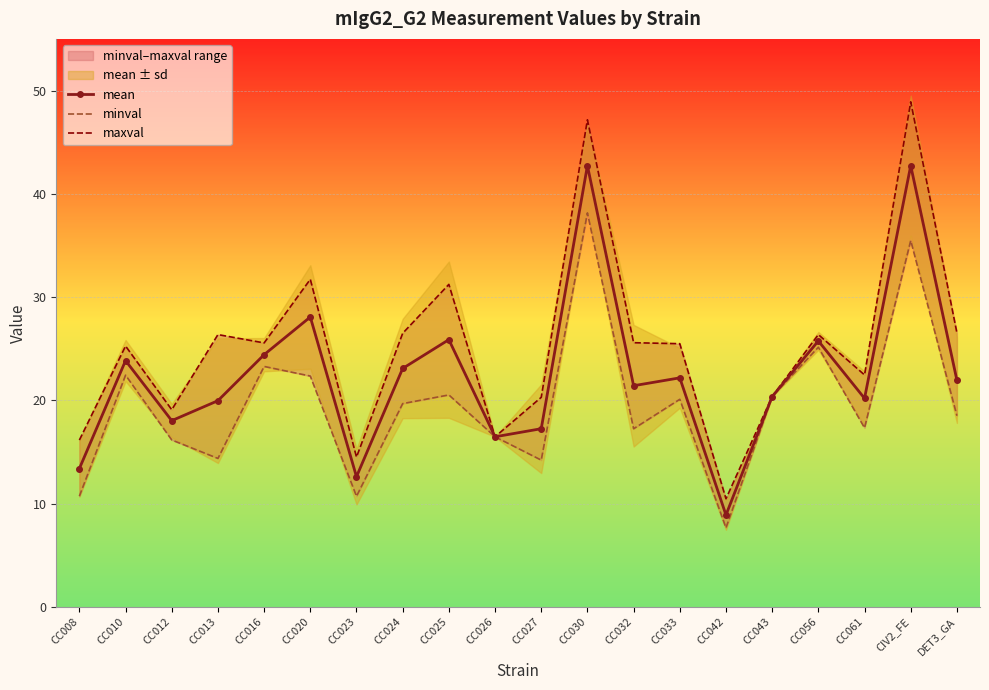

Reading left to right, what are all the values shown in this chart?

mean: CC008=13.4	CC010=23.9	CC012=18.0	CC013=20.0	CC016=24.4	CC020=28.1	CC023=12.6	CC024=23.1	CC025=25.9	CC026=16.5	CC027=17.3	CC030=42.7	CC032=21.4	CC033=22.2	CC042=8.9	CC043=20.4	CC056=25.8	CC061=20.2	CIV2_FE=42.7	DET3_GA=22.0
minval: CC008=10.7	CC010=22.4	CC012=16.2	CC013=14.4	CC016=23.3	CC020=22.4	CC023=10.7	CC024=19.7	CC025=20.5	CC026=16.5	CC027=14.2	CC030=38.2	CC032=17.3	CC033=20.1	CC042=7.7	CC043=20.4	CC056=25.1	CC061=17.3	CIV2_FE=35.5	DET3_GA=18.5
maxval: CC008=16.2	CC010=25.3	CC012=19.1	CC013=26.4	CC016=25.6	CC020=31.7	CC023=14.5	CC024=26.5	CC025=31.2	CC026=16.5	CC027=20.3	CC030=47.2	CC032=25.6	CC033=25.5	CC042=10.5	CC043=20.4	CC056=26.4	CC061=22.5	CIV2_FE=48.9	DET3_GA=26.5